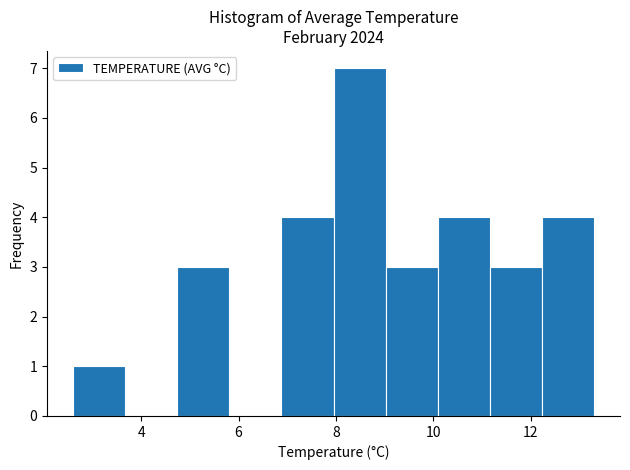

How tall is the bar that spans 10.0 to 11.2 on the x-axis? Neither the bar edges nor the heights are printed on the chart, so give them approximately, as read against the axes.

4